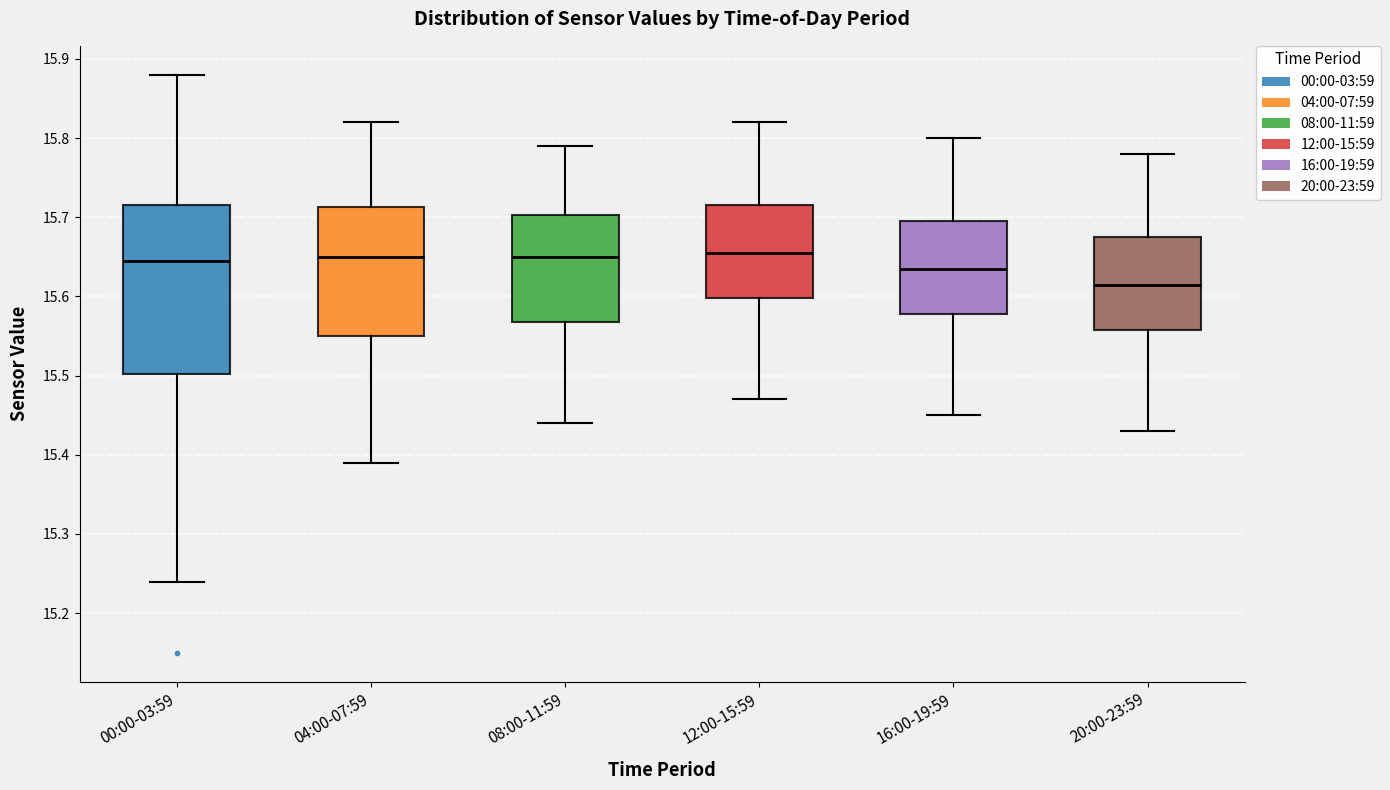

Where does the upper whisker of the box for 16:00-19:59 end on the y-axis? The values are not printed on the chart, so give them approximately, as read against the axis.

15.80